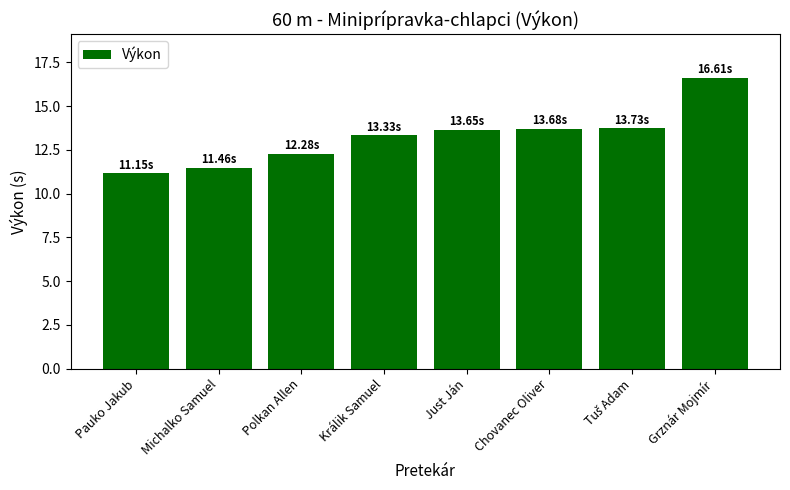

Which category has the lowest value across all series?

Pauko Jakub